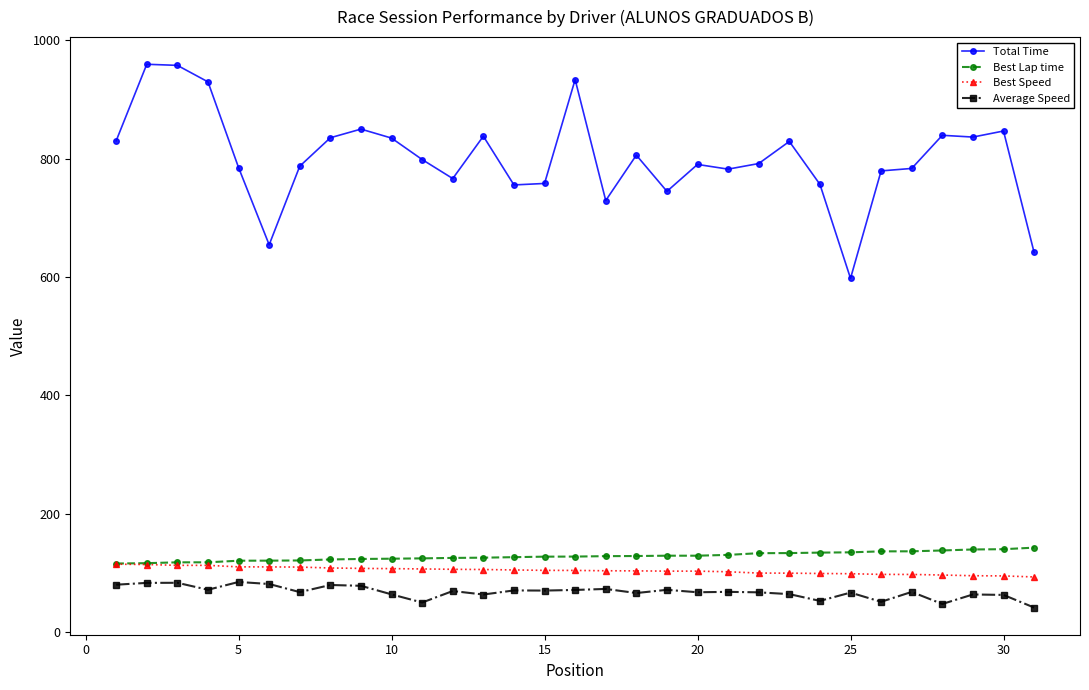

True or false: Average Speed has more than 1 points higher than both neighbors.

True